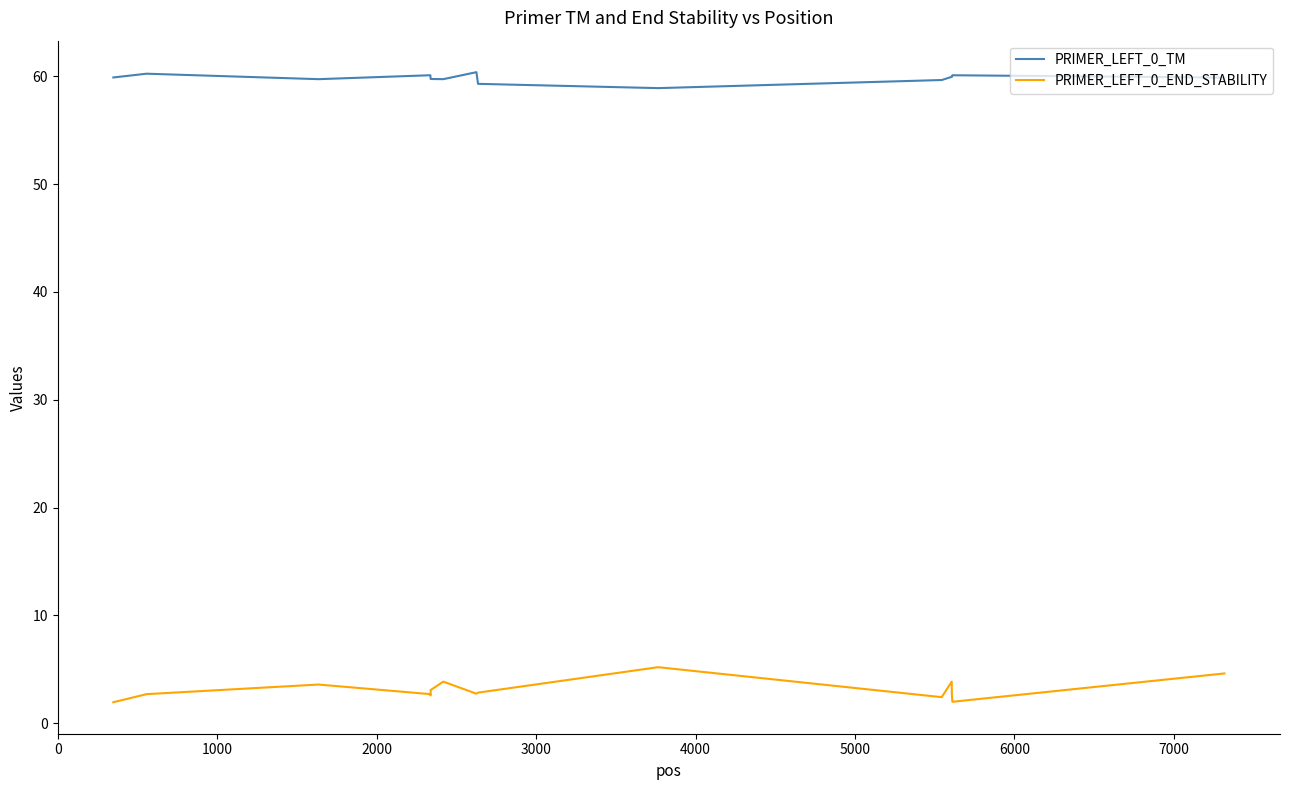

Which series has the widest spread of values?

PRIMER_LEFT_0_END_STABILITY